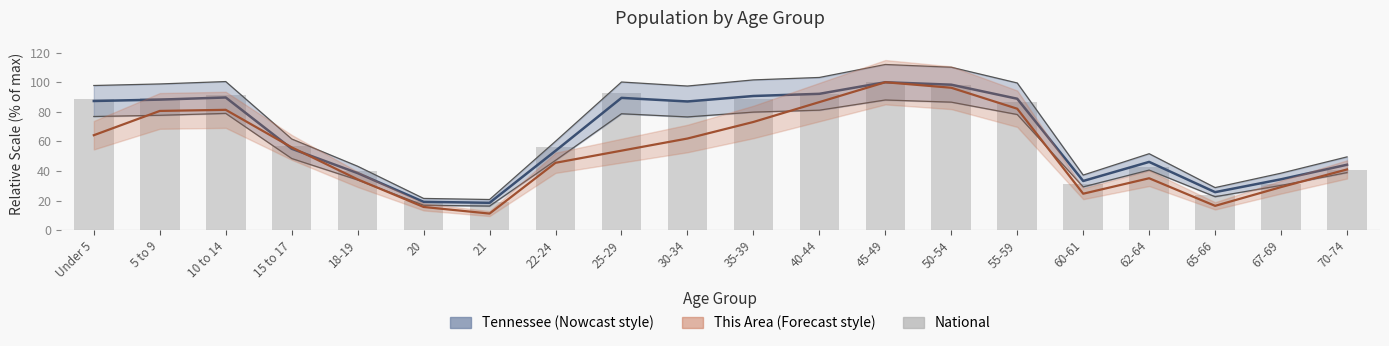

What is the greatest value displayed?

112.0